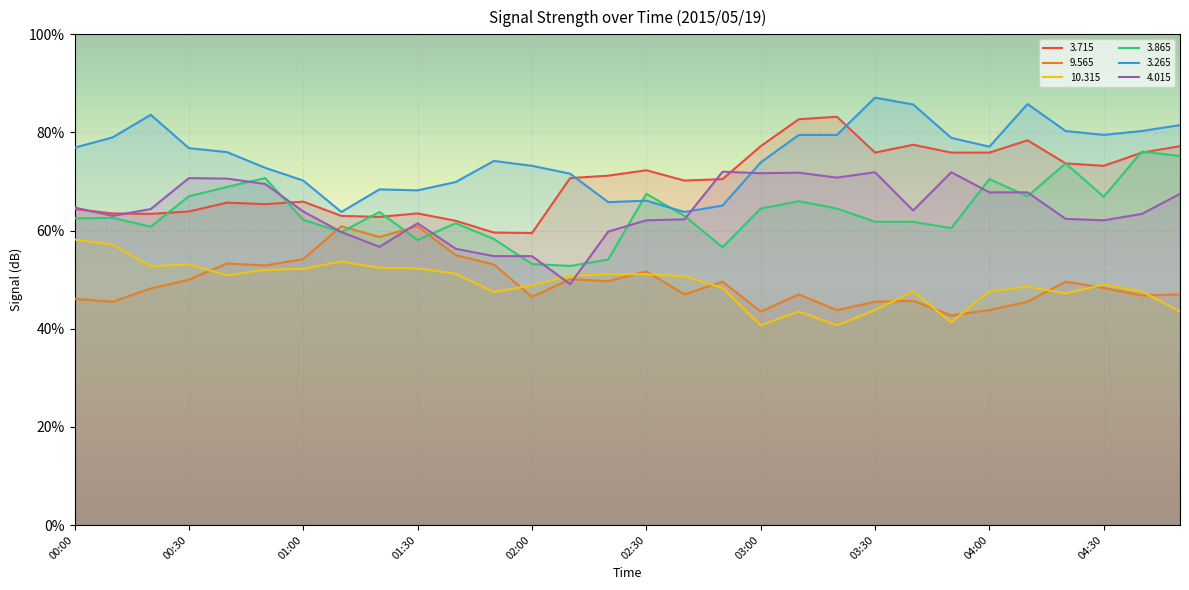

What position from the right is 03:40?

8